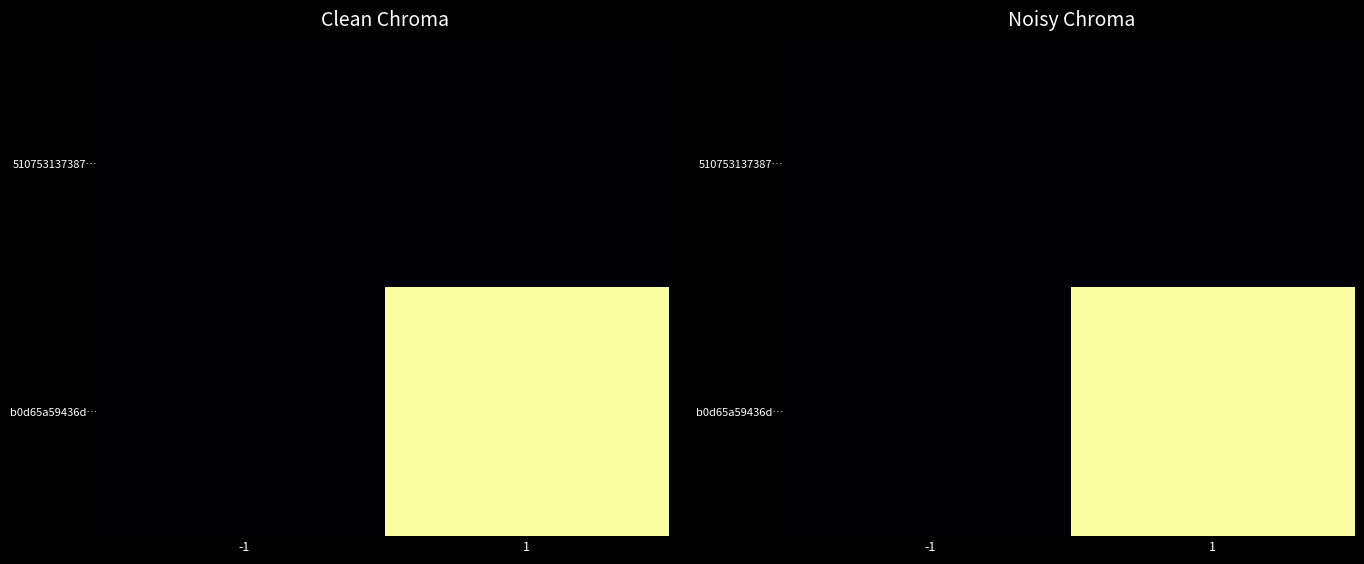

What is the spread (max minus min) of values at 1?

26